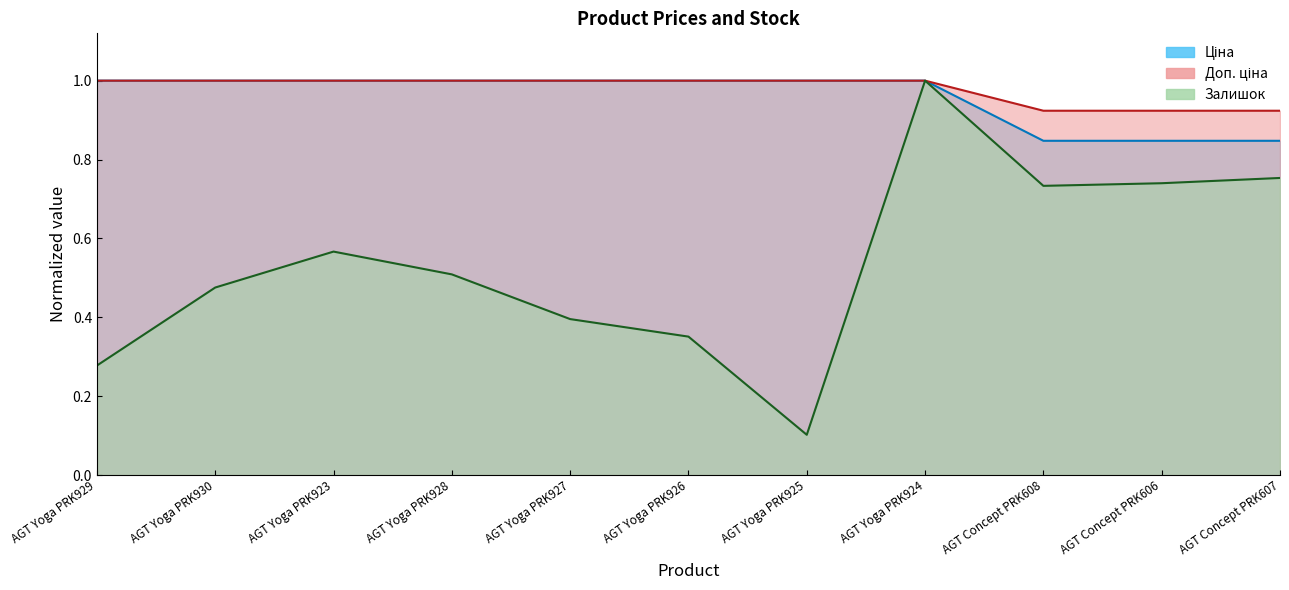

What is the greatest value displayed?

1.0